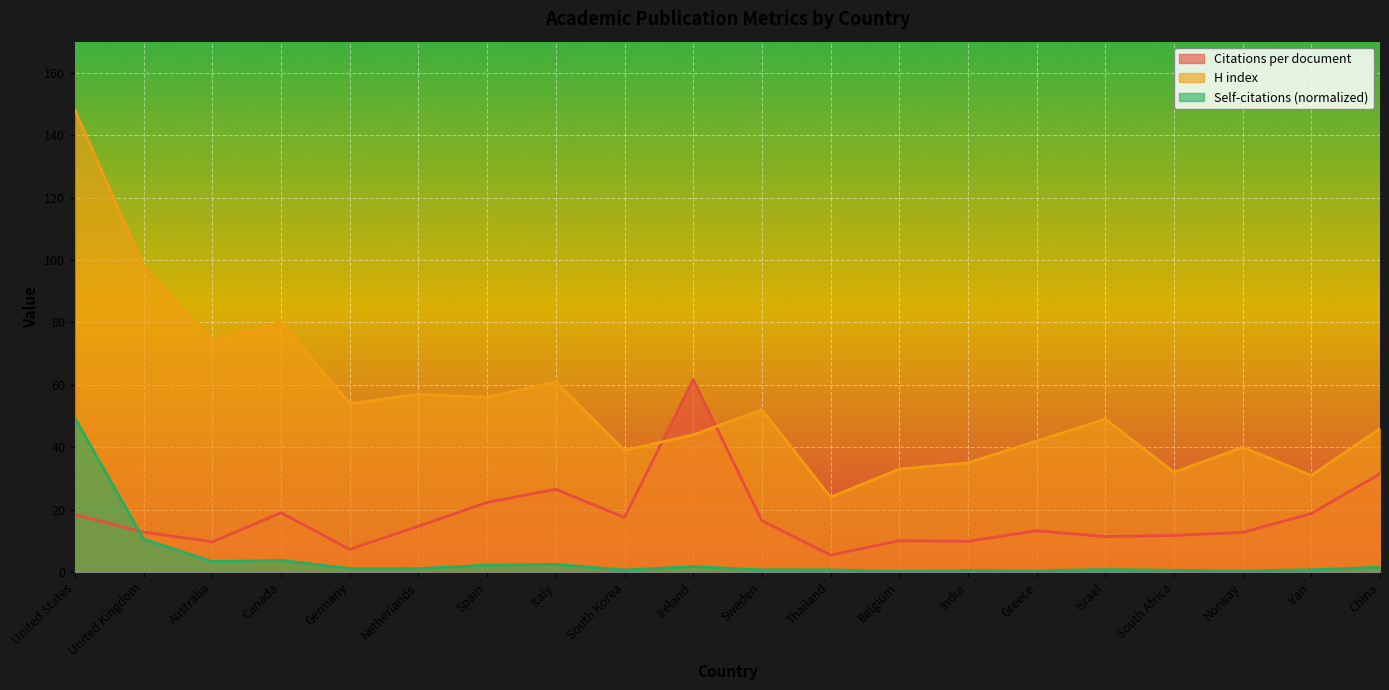

At which category does Citations per document reach its first local valley?

Australia